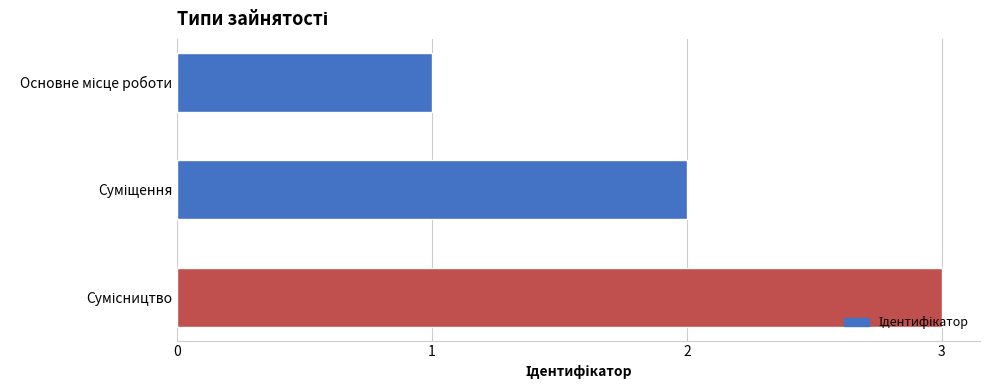

What is the greatest value displayed?

3